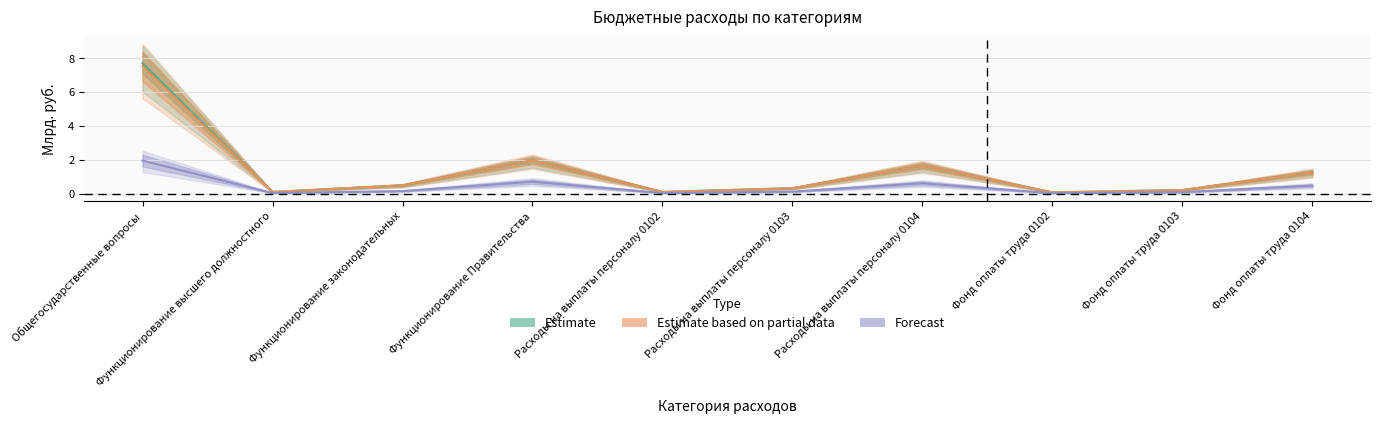

Which series has the widest spread of values?

Estimate